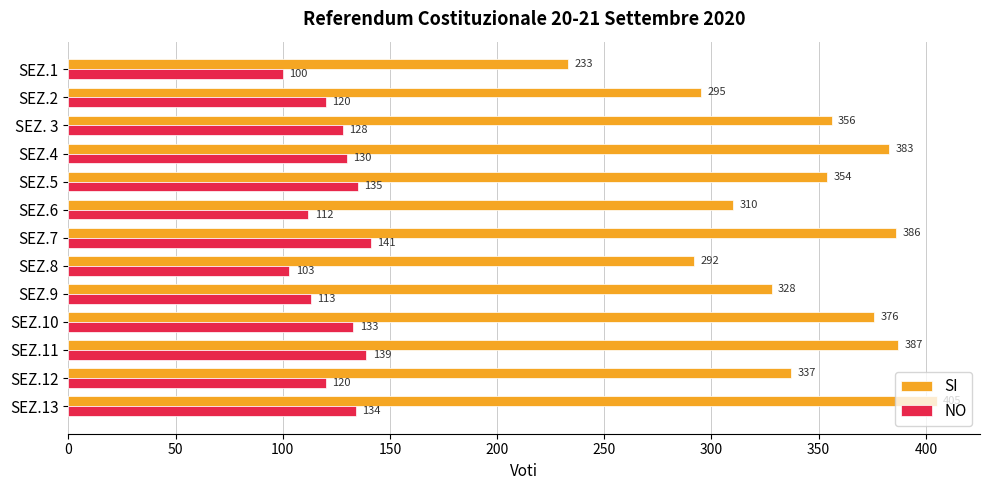

What value does the NO series have at SEZ. 3, to the nearest 10?

130